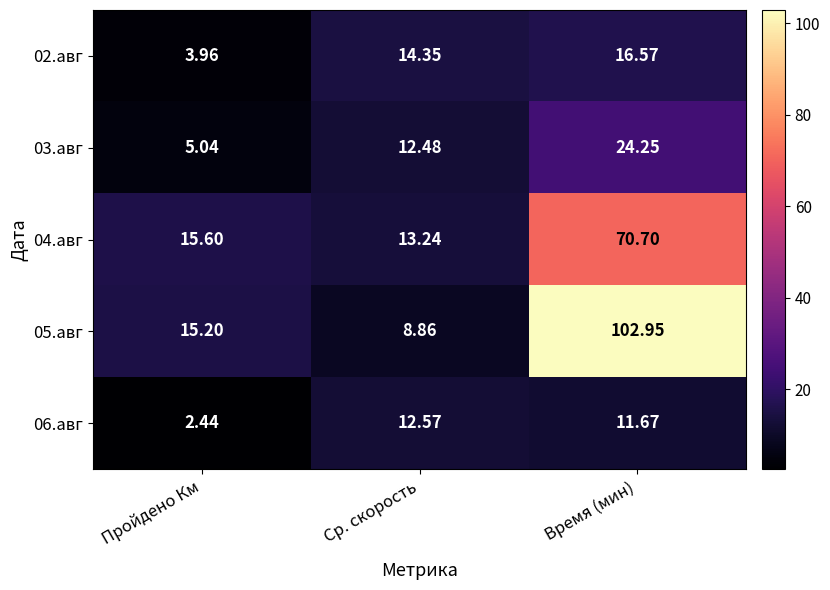

Count the number of data series in this chart.

5